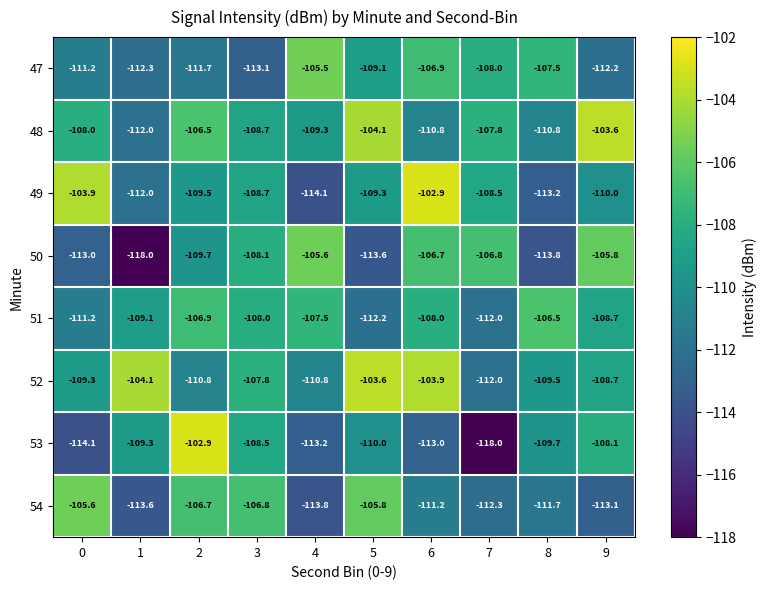

List the labels in order of 53 value, largest first.

2, 9, 3, 1, 8, 5, 6, 4, 0, 7